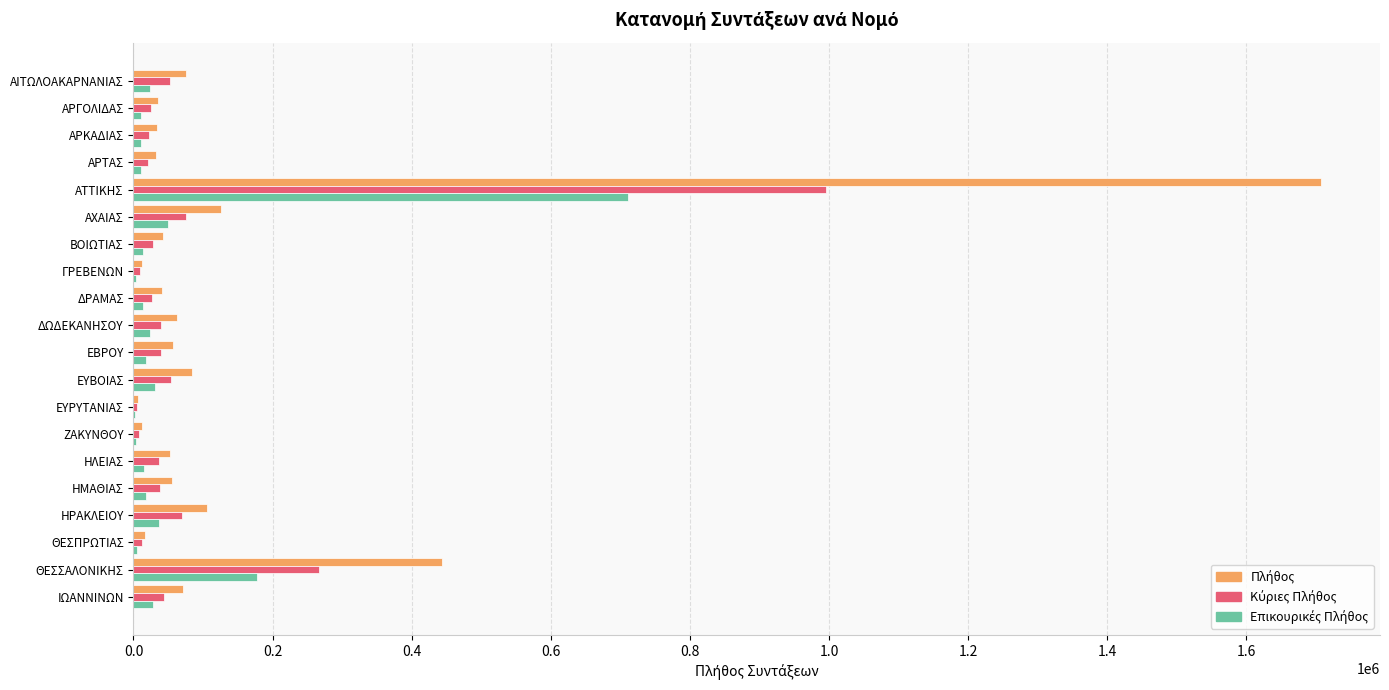

Which category has the highest value across all series?

ΑΤΤΙΚΗΣ